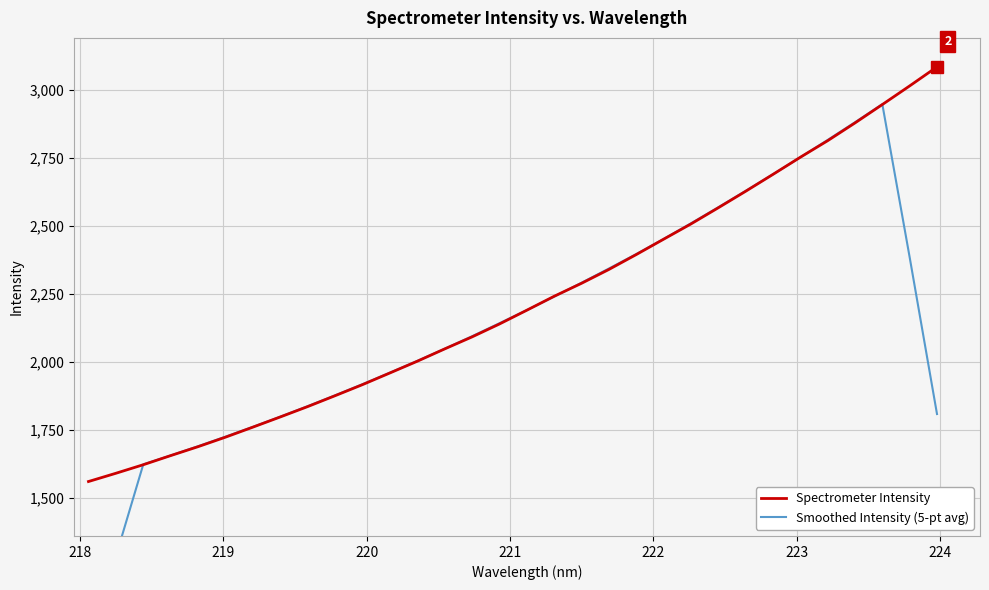

What is the highest value of the Spectrometer Intensity series?

3084.0